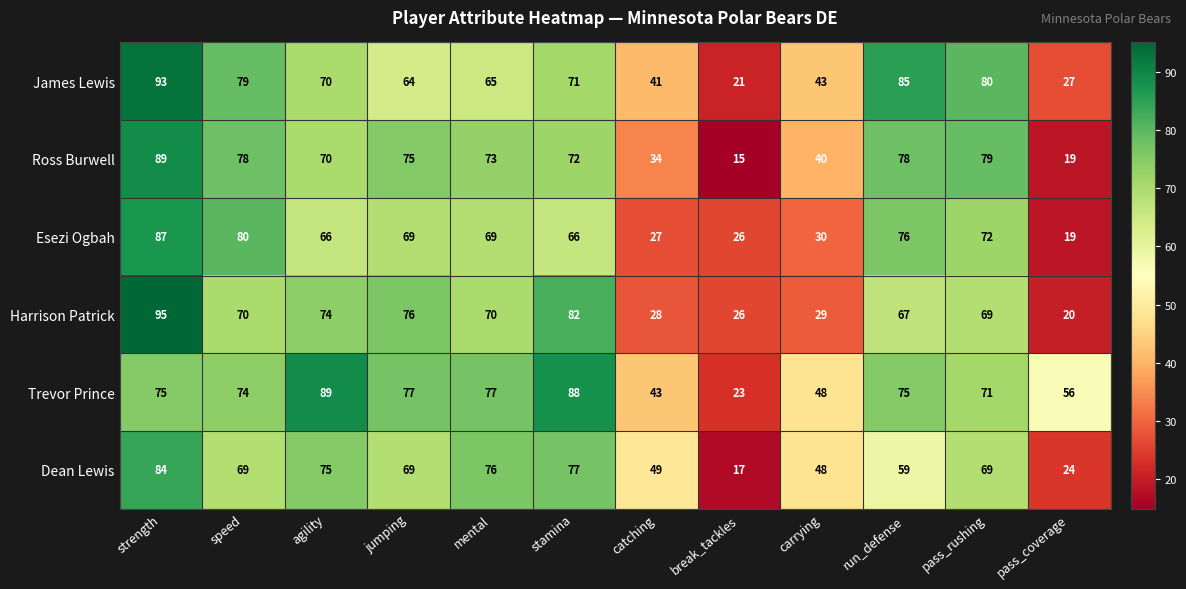

At strength, list the series in order from largest to smallest.

Harrison Patrick, James Lewis, Ross Burwell, Esezi Ogbah, Dean Lewis, Trevor Prince